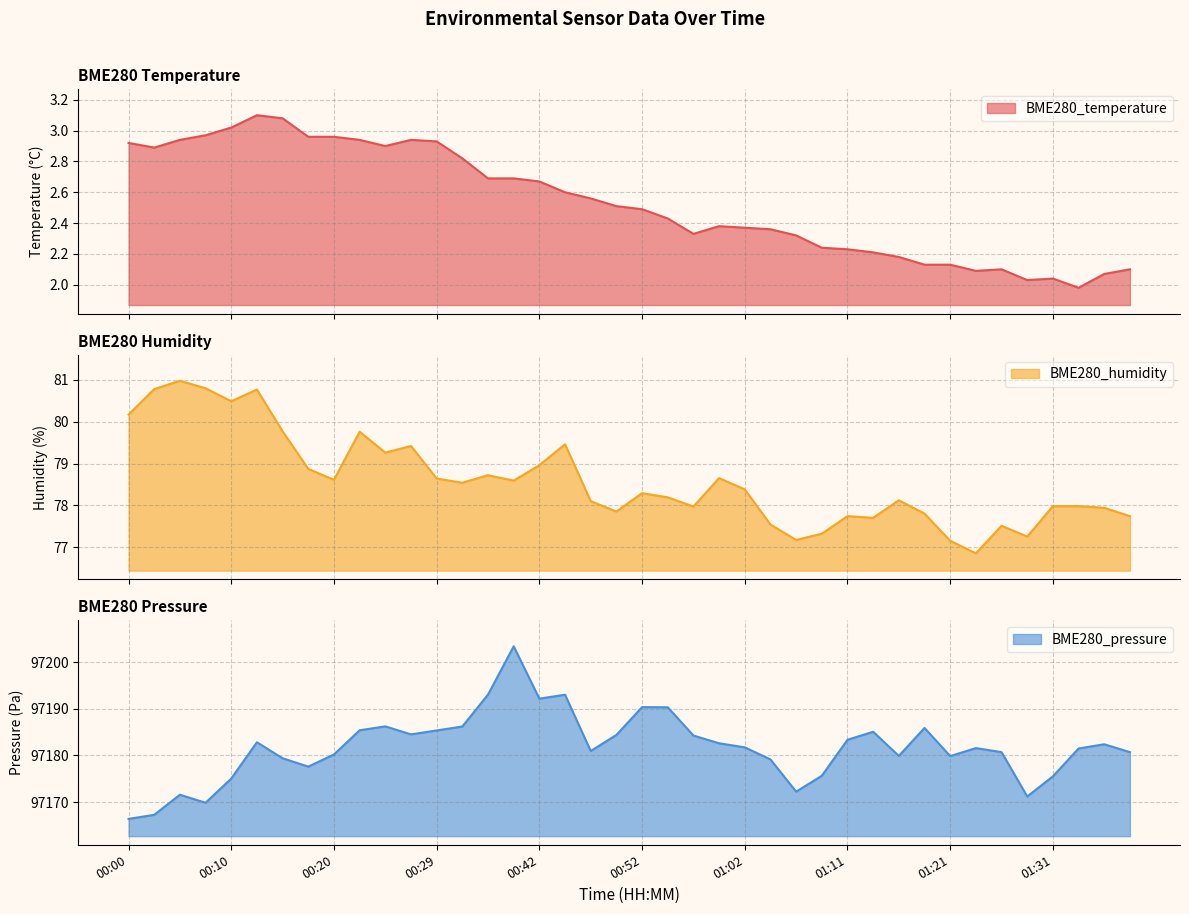

What are all the series names shown in the legend?

BME280_temperature, BME280_humidity, BME280_pressure